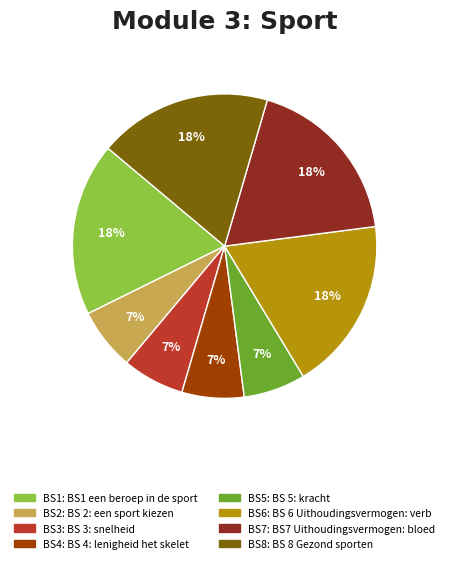

Is there a majority slice in this chart?

No